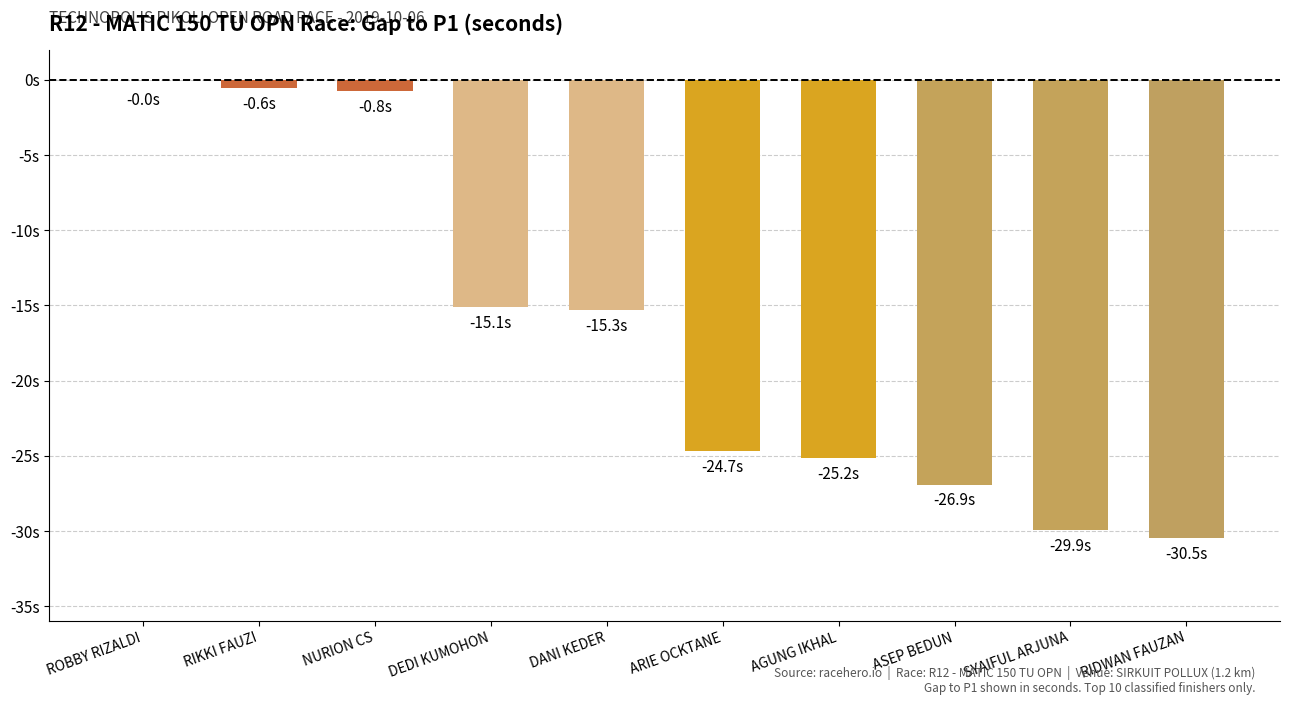

What is the value of the 7th bar from the left?

-25.2